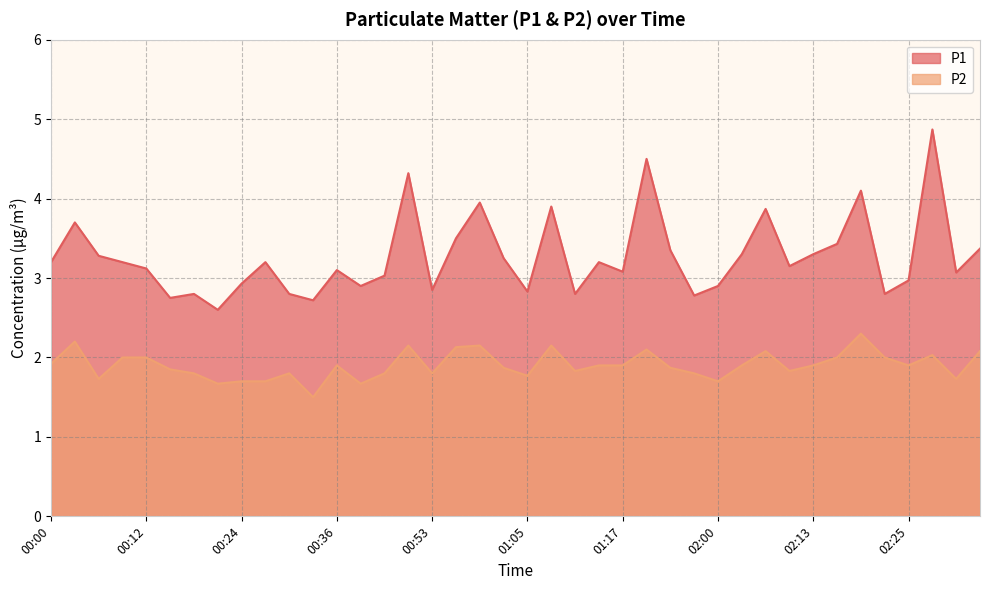

What is the value of the P2 point at the 26th from the left?

2.1